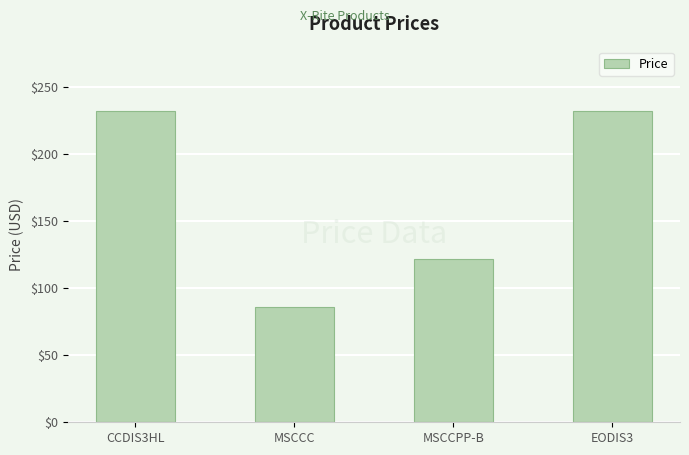

Is it true that the value at EODIS3 is 232.1?

True